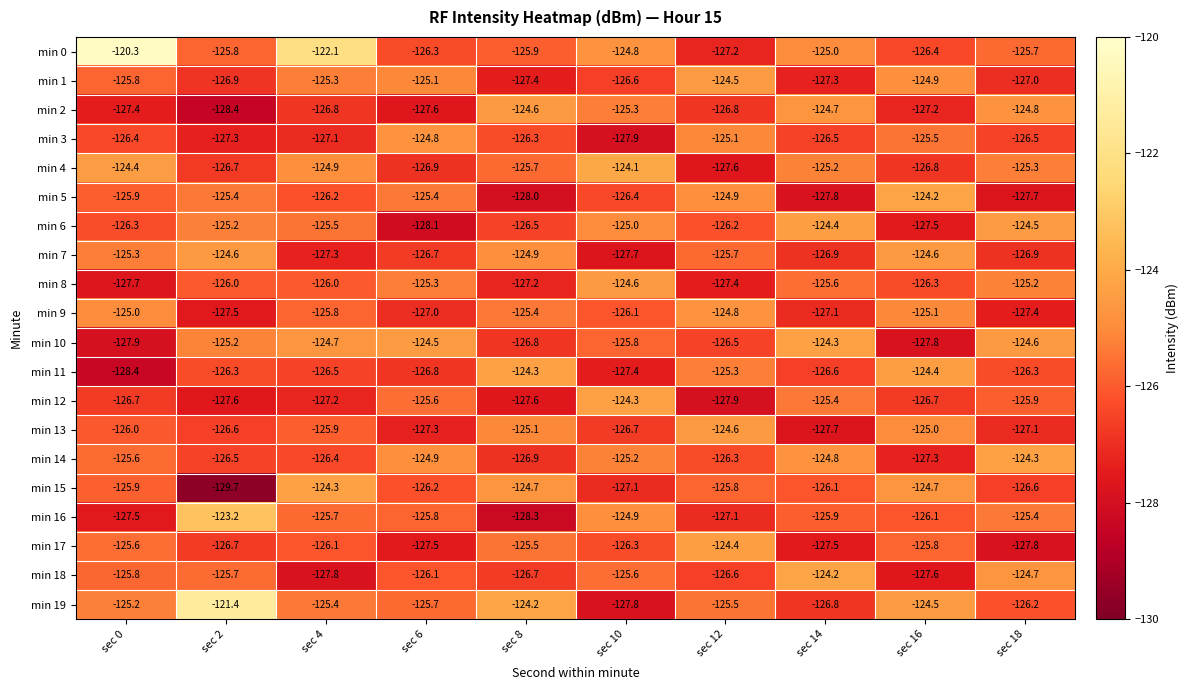

What is the spread (max minus min) of values at sec 4?

5.7